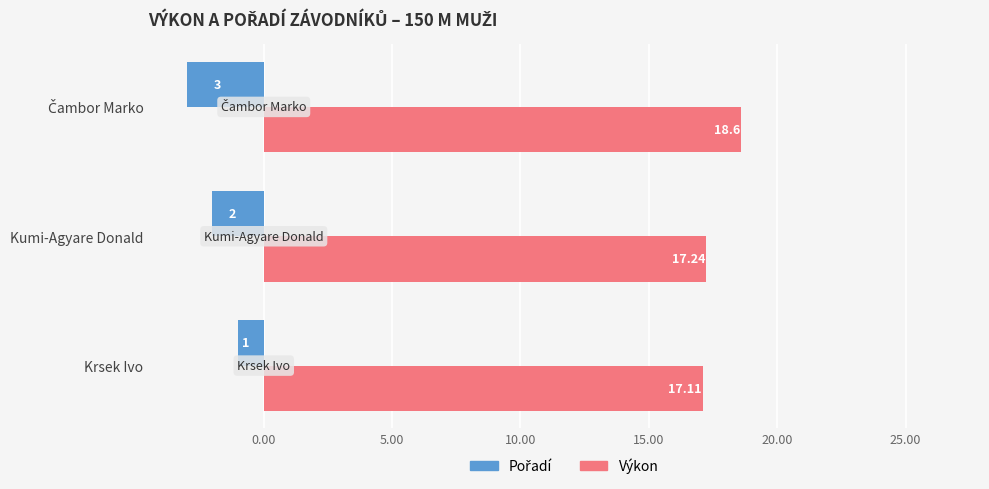

At which category is the sum across all series the highest?

Krsek Ivo